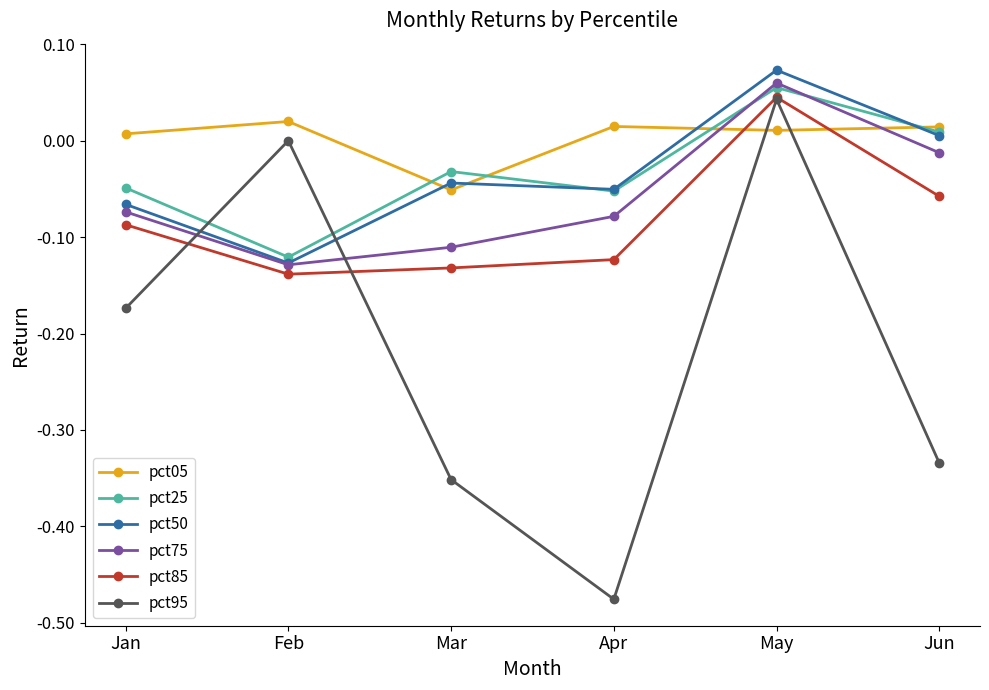

Is the value of pct85 at Feb greater than the value of pct50 at Jun?

No